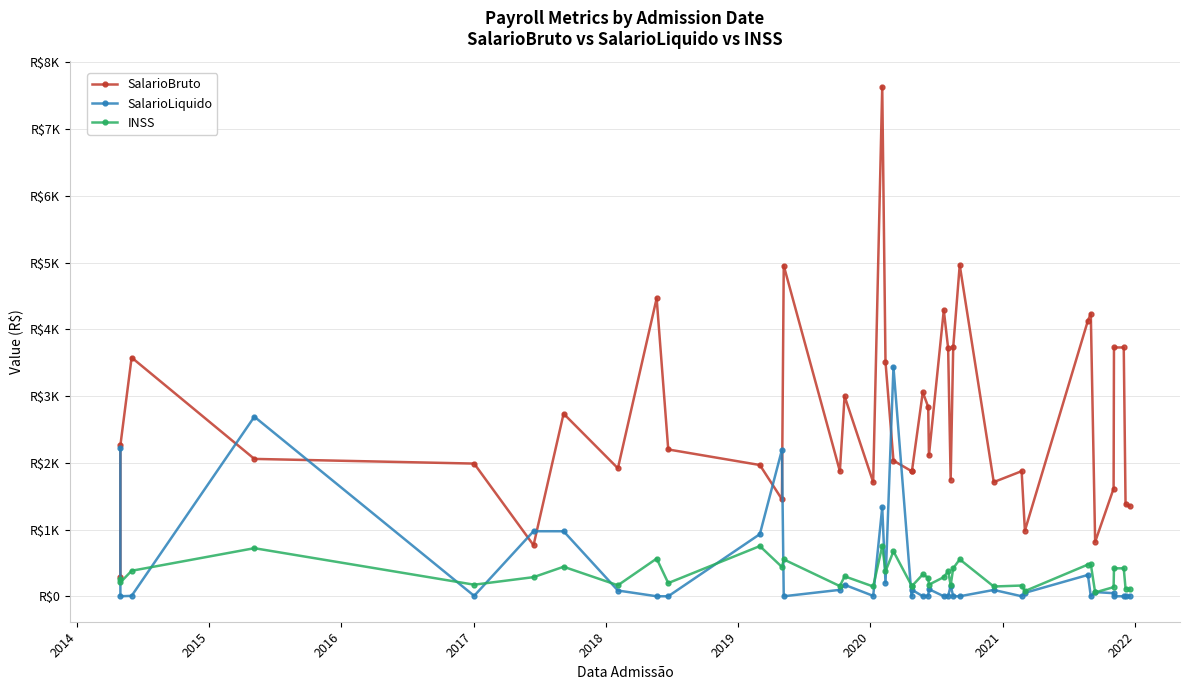

Which series has the widest spread of values?

SalarioBruto